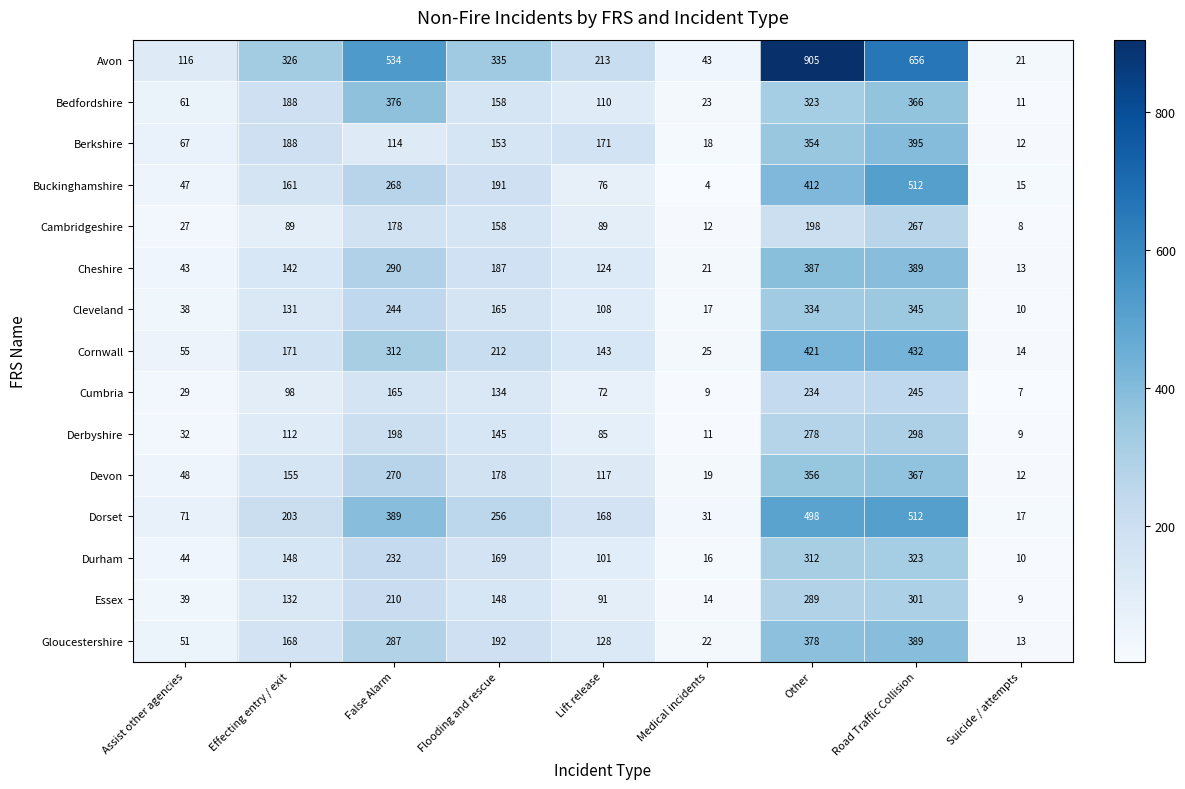

What is the sum of the Dorset values at Assist other agencies and Road Traffic Collision?

583